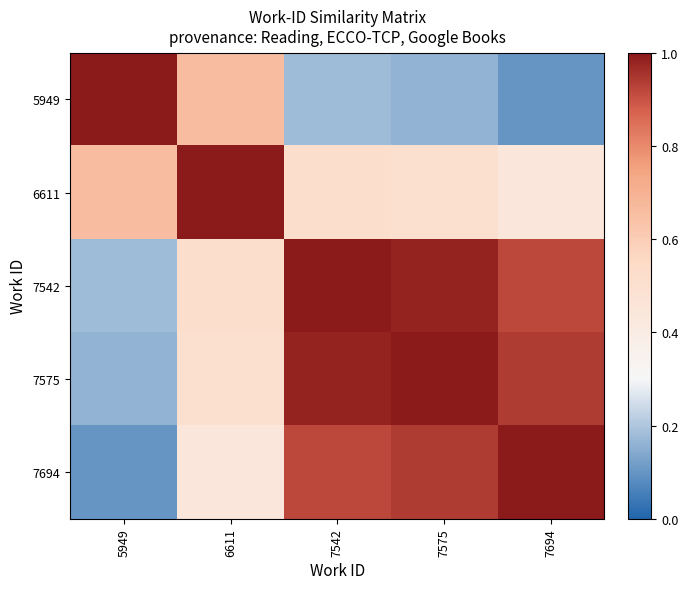

Which category has the highest value across all series?

5949